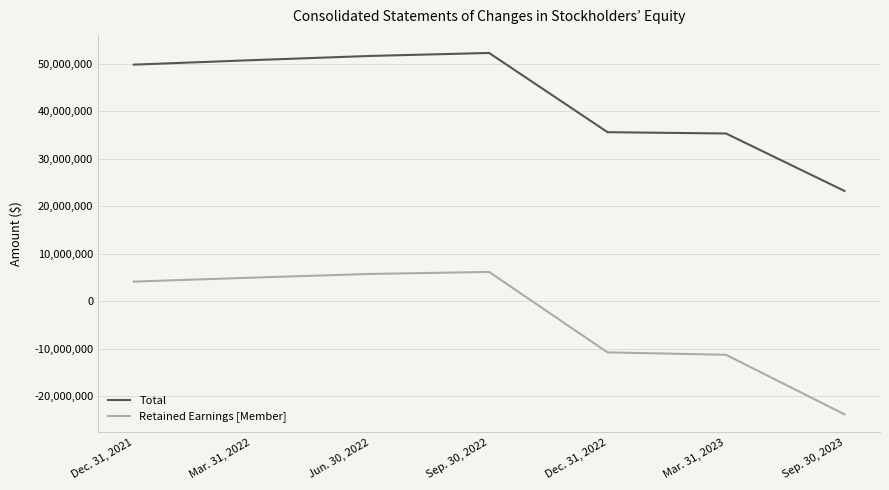

Which series has the widest spread of values?

Retained Earnings [Member]